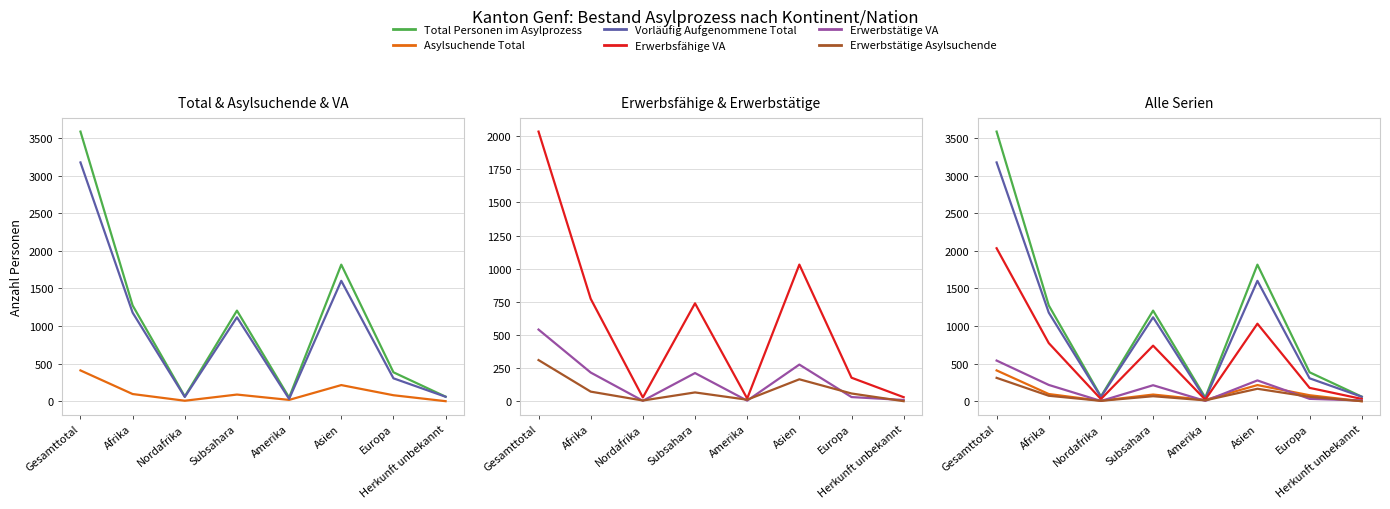

Where is the first local minimum for Total Personen im Asylprozess?

Nordafrika